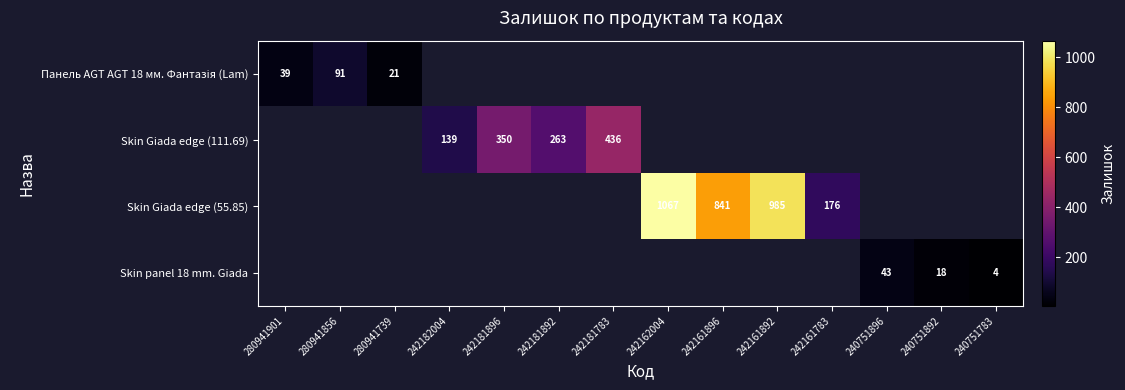

The Skin Giada edge (111.69) series shows 542 at 242181896. True or false?

False